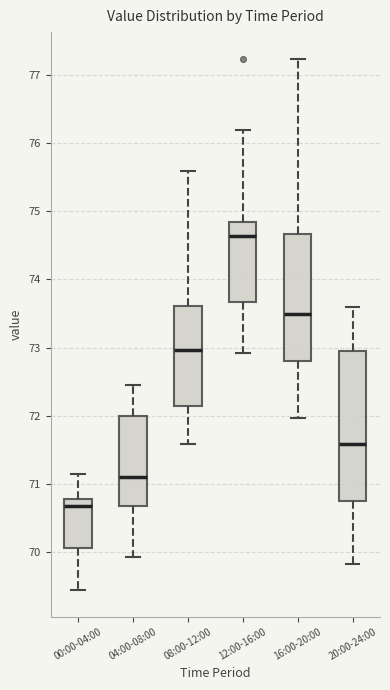

Which box is the tallest, from its lower edge to its upper edge?

20:00-24:00